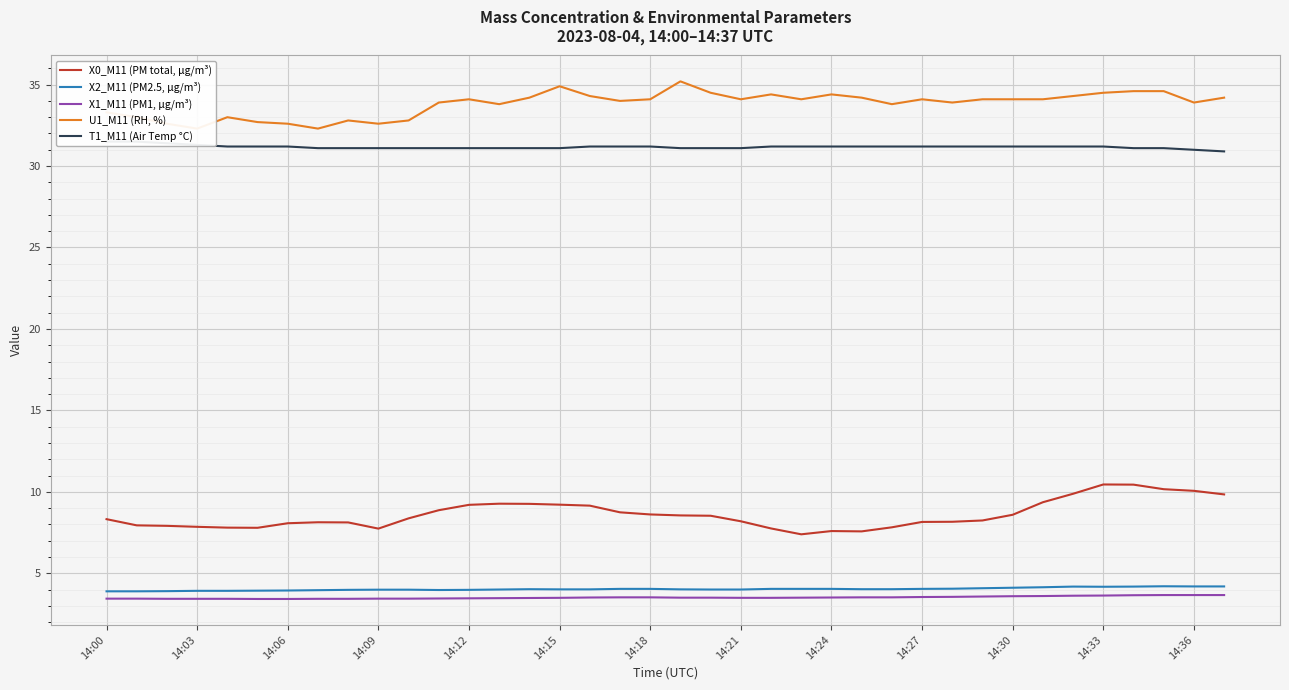

Count the T1_M11 (Air Temp °C) values in the range 31 to 32.

37